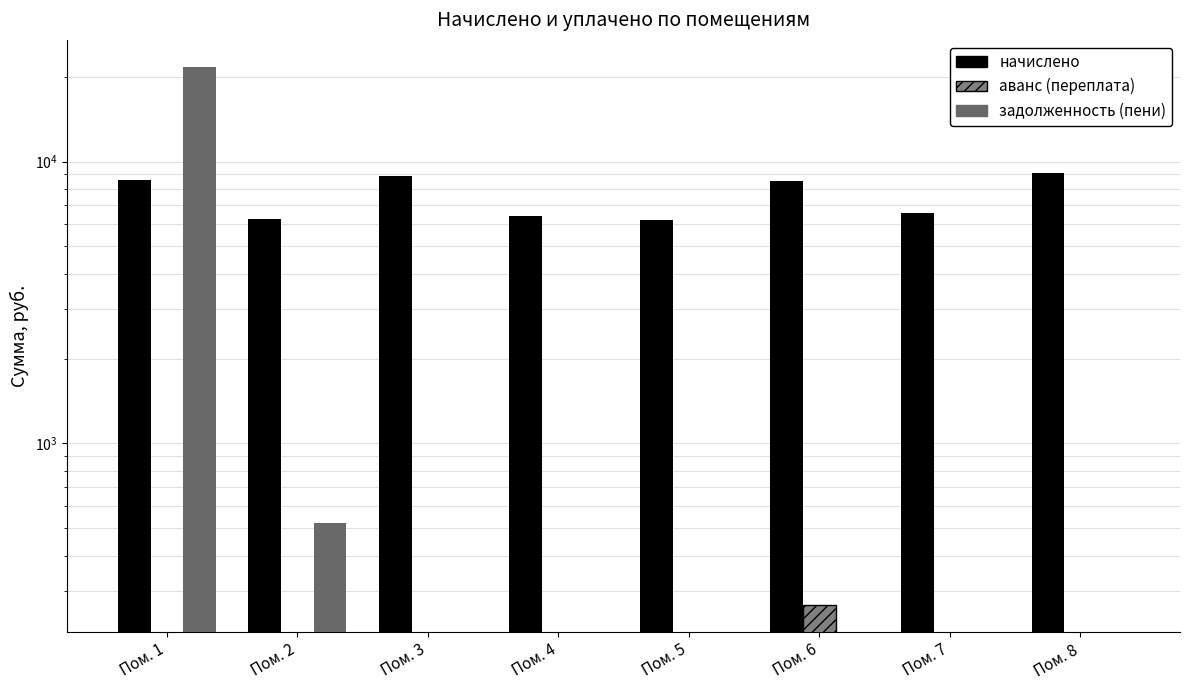

At how many categories does at least one series exceed 10883?

1